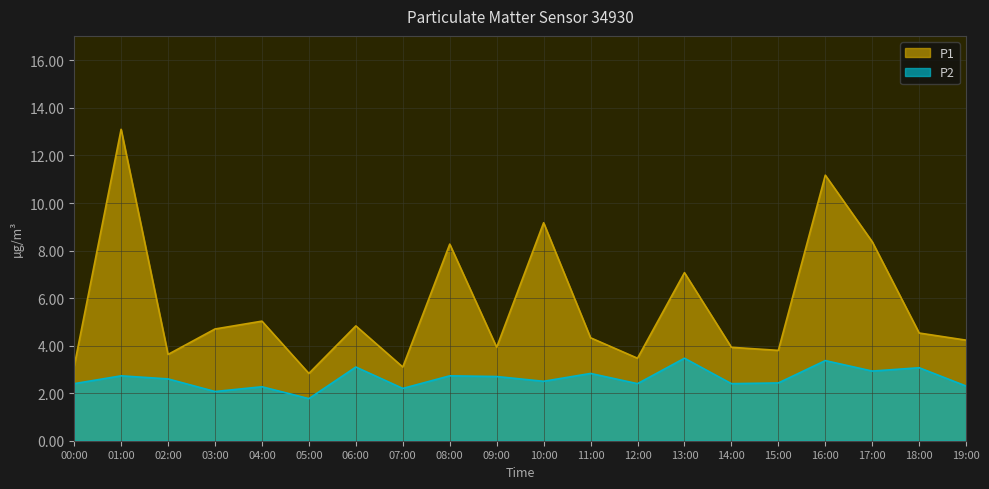

At which category does P2 reach its first local valley?

03:00